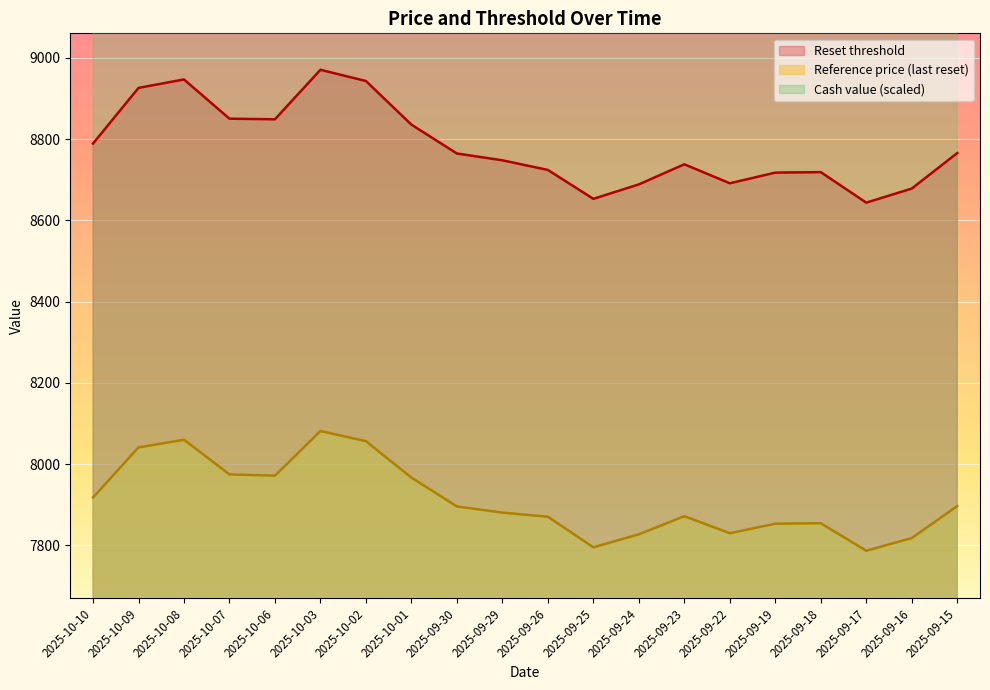

Count the number of data series in this chart.

3